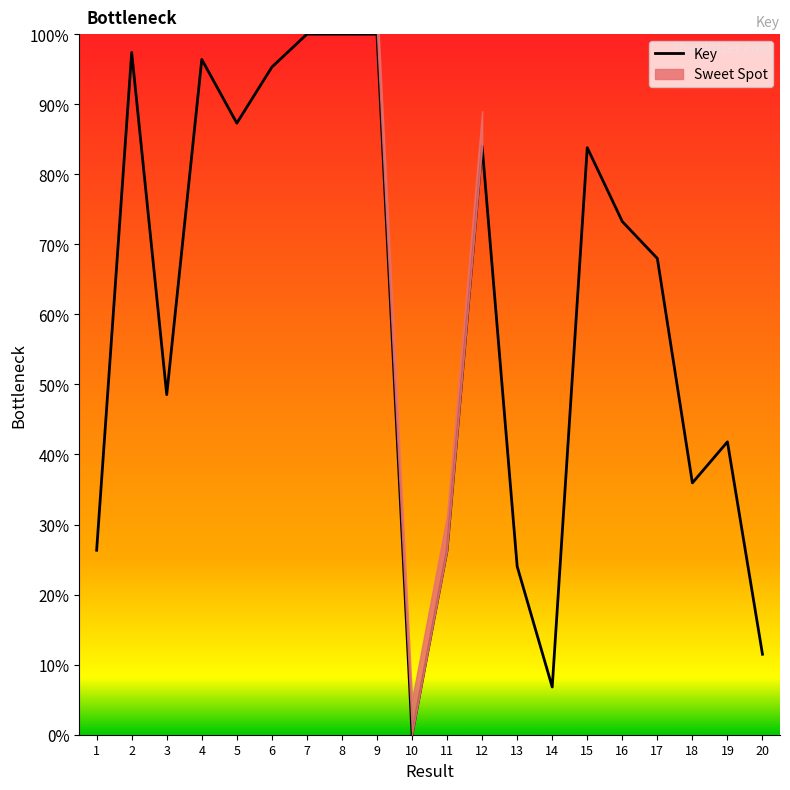

How many lines are shown in the chart?

1